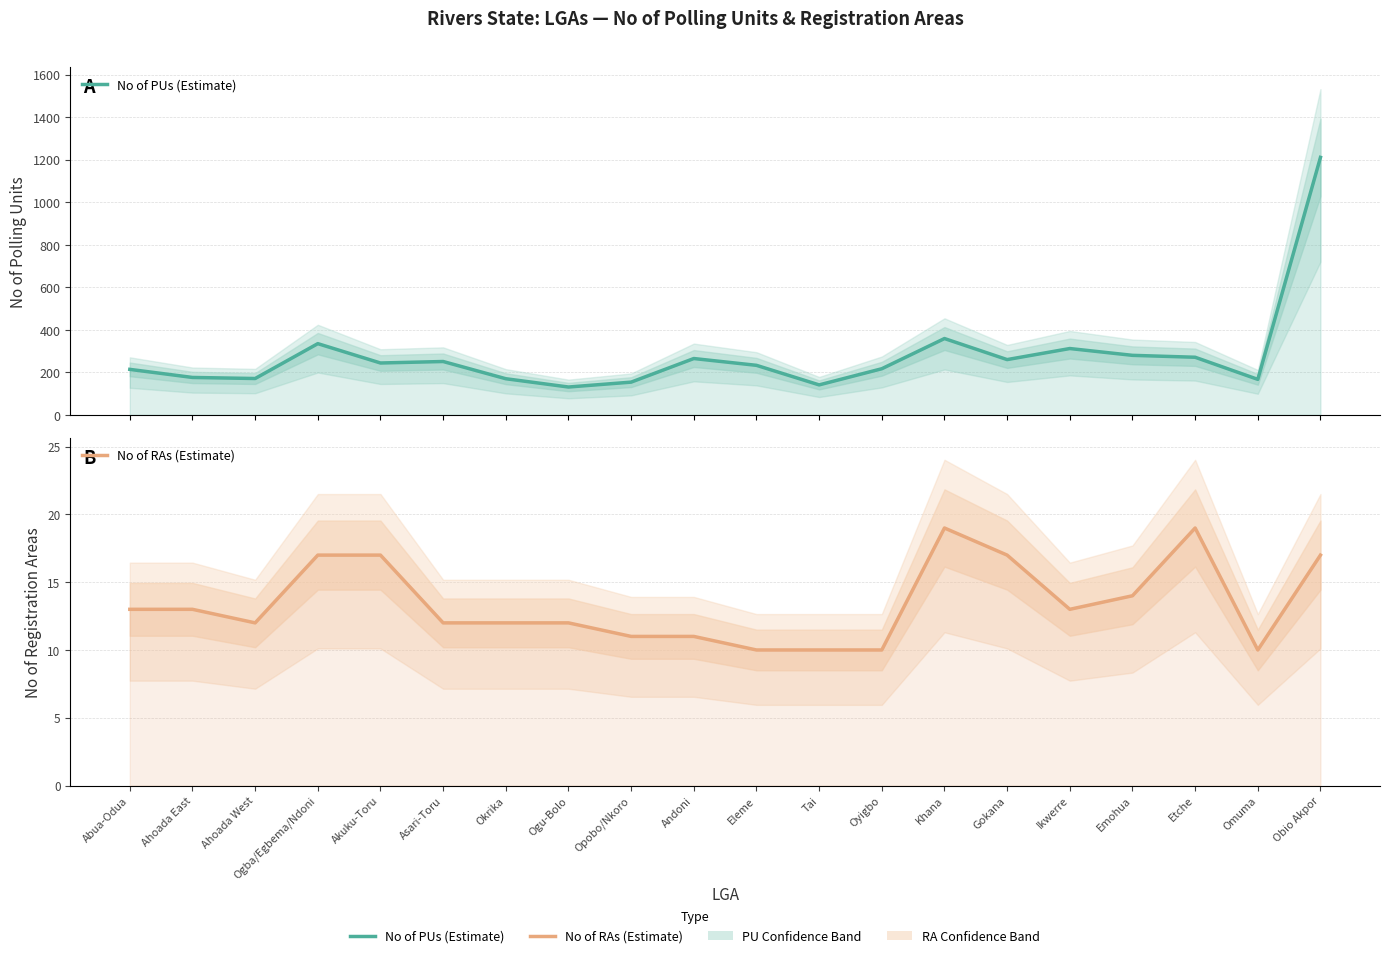

The value of No of RAs (Estimate) at Omuma is 6. True or false?

False